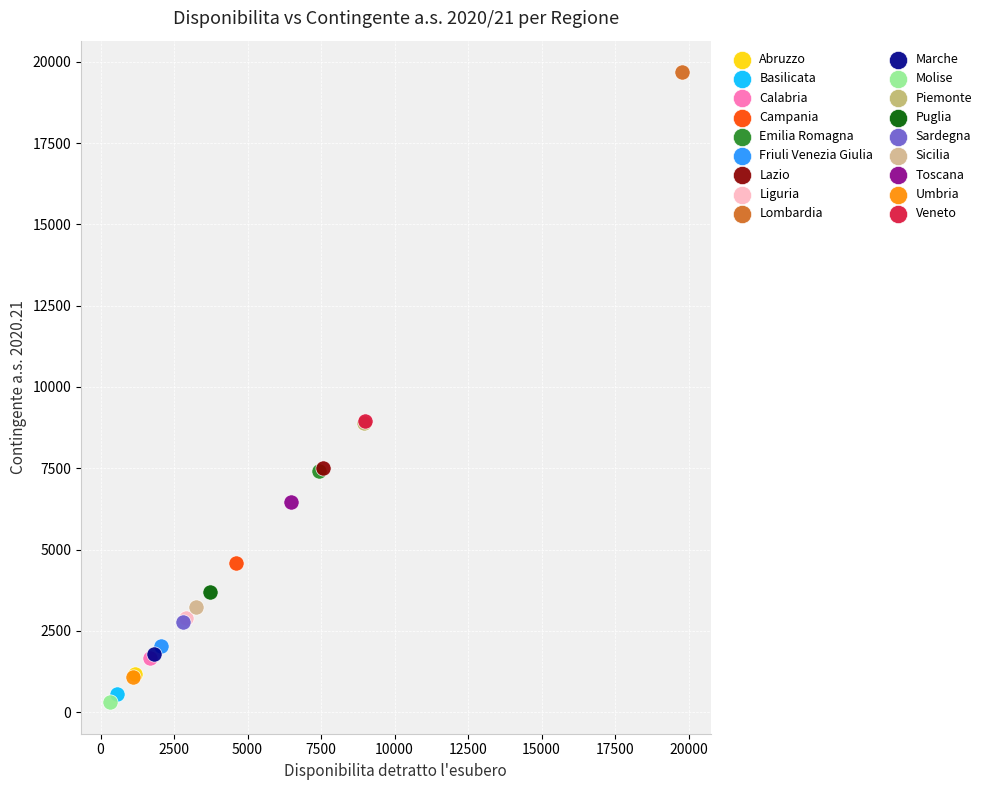

Which series contains the highest Y value?

Lombardia